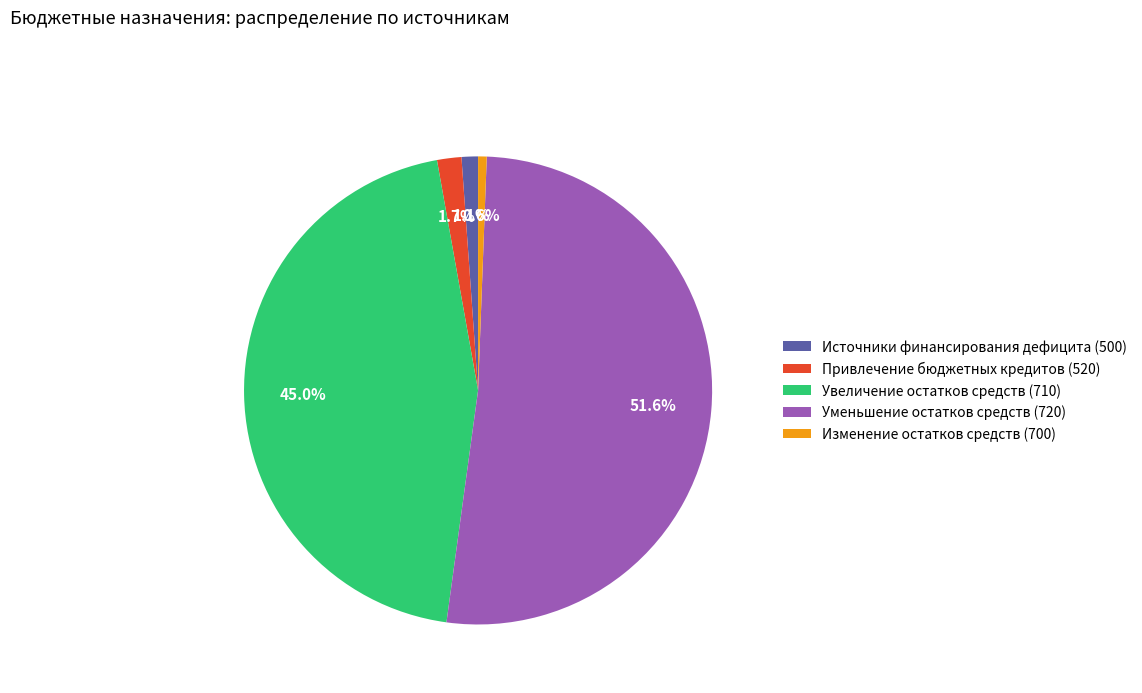

The Привлечение бюджетных кредитов (520) slice represents 13% of the pie. True or false?

False